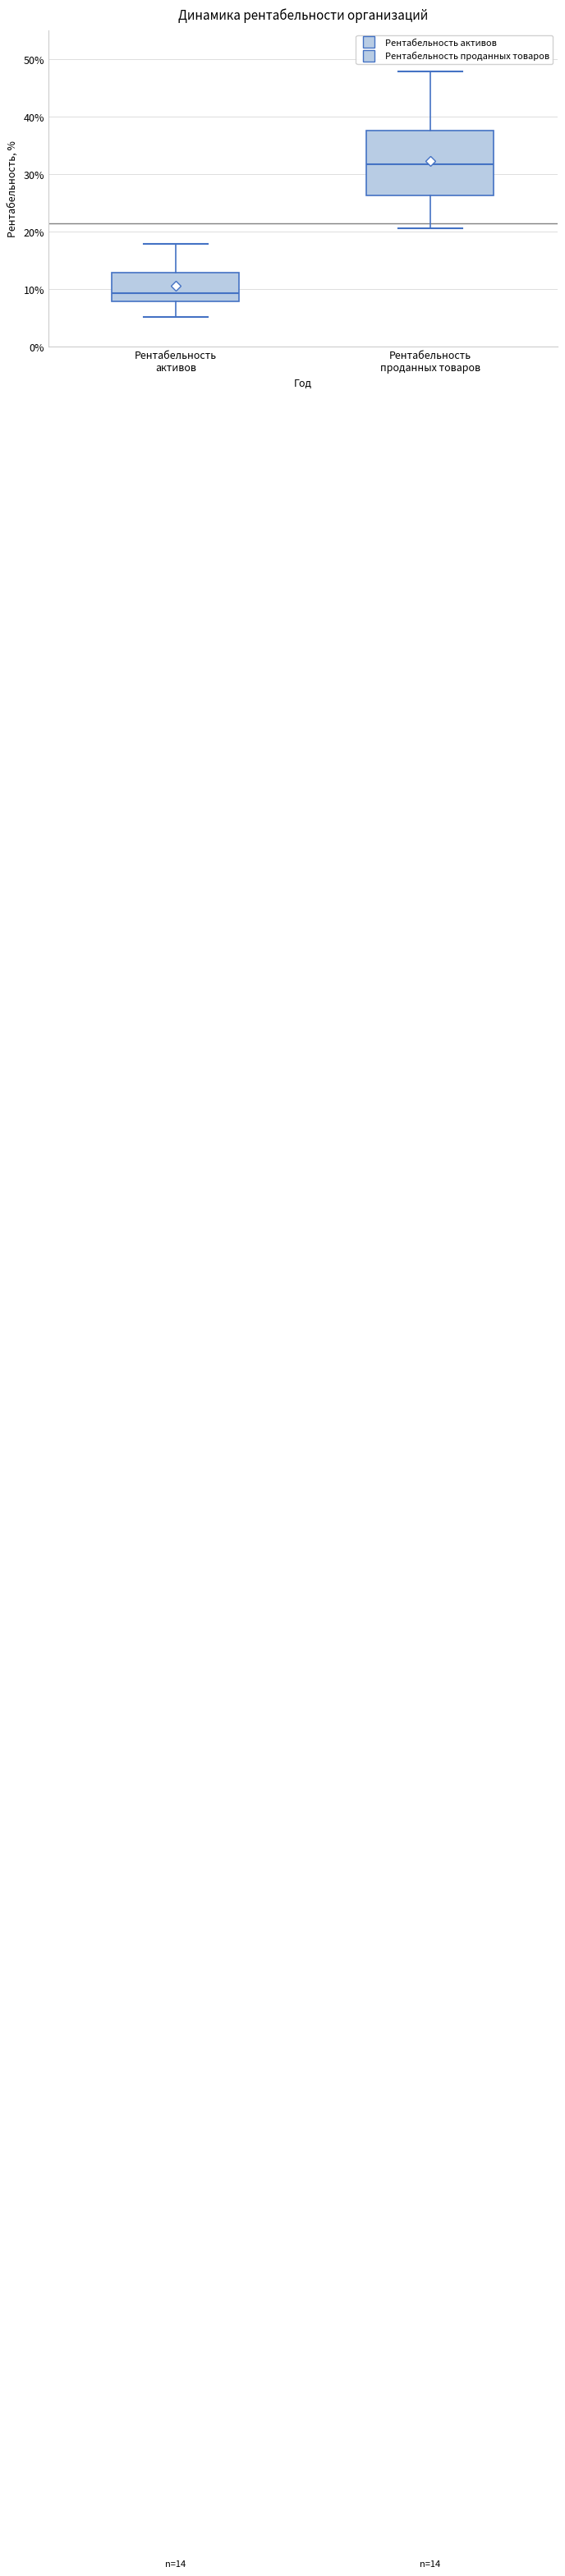

Which box has the lowest median line?

Рентабельность активов